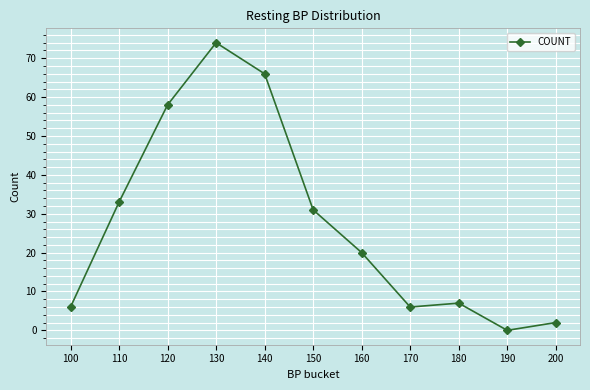

What is the value of the 6th point from the left?

31